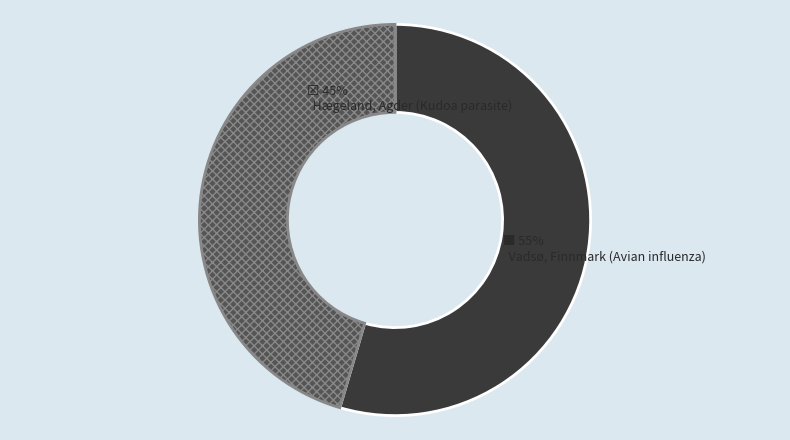

Is it true that Vadsø, Finnmark (Avian influenza) is 66% of the pie?

False